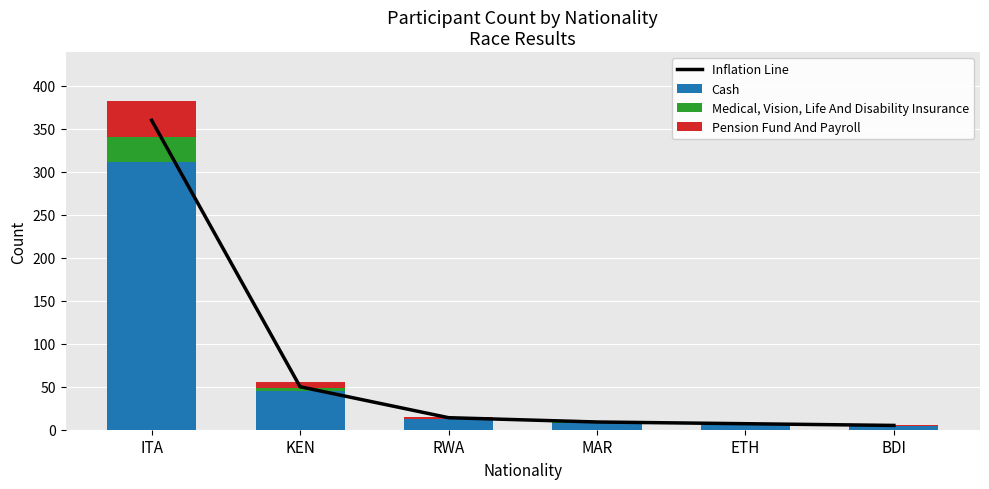

Which category has the lowest value across all series?

BDI